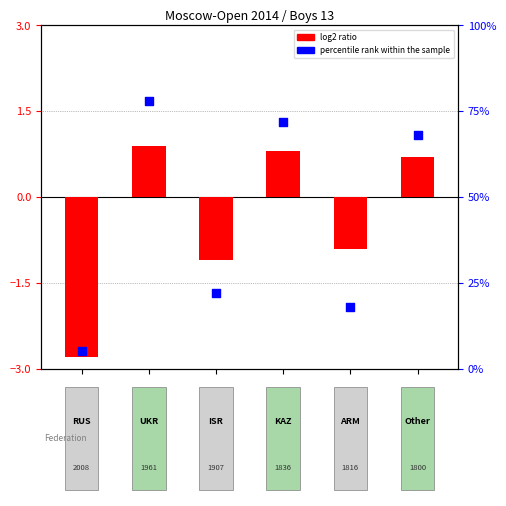

Which series reaches the maximum Y coordinate?

percentile rank within the sample